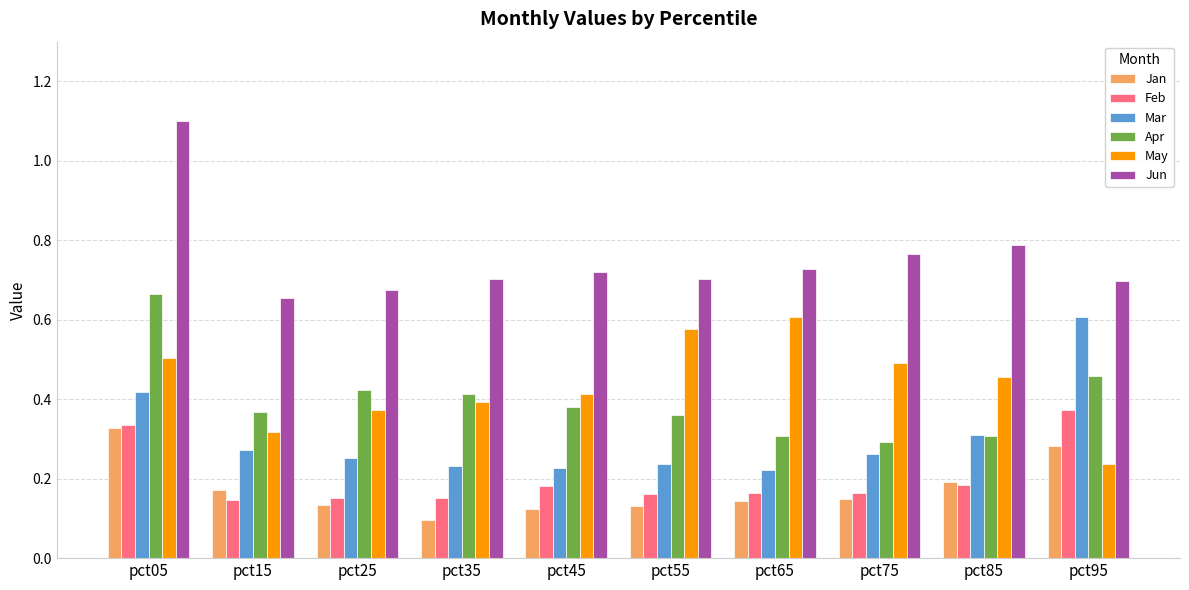

Between pct25 and pct95, which series saw the biggest shift?

Mar